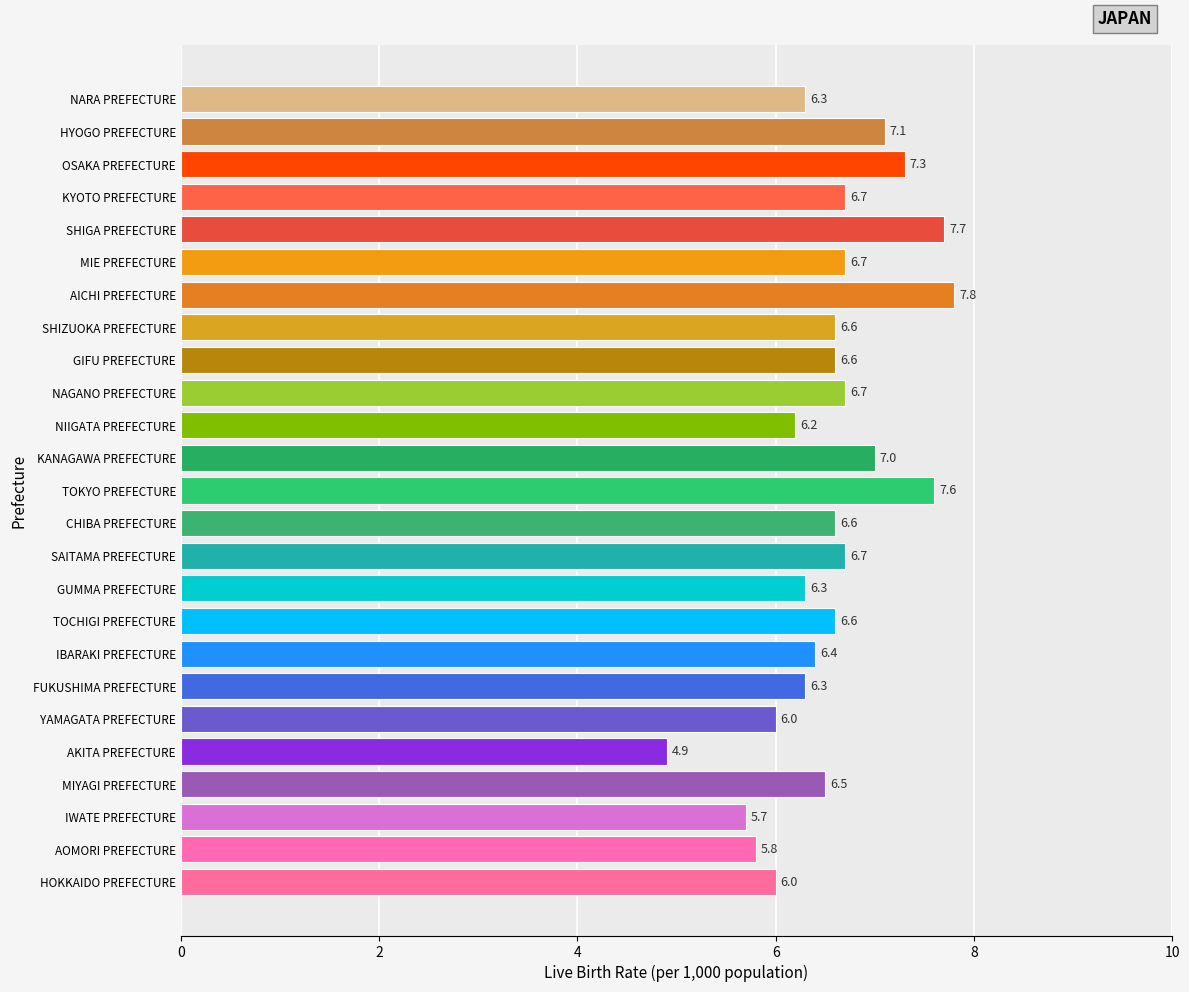

What is the ratio of the value at MIE PREFECTURE to the value at HYOGO PREFECTURE?

0.9